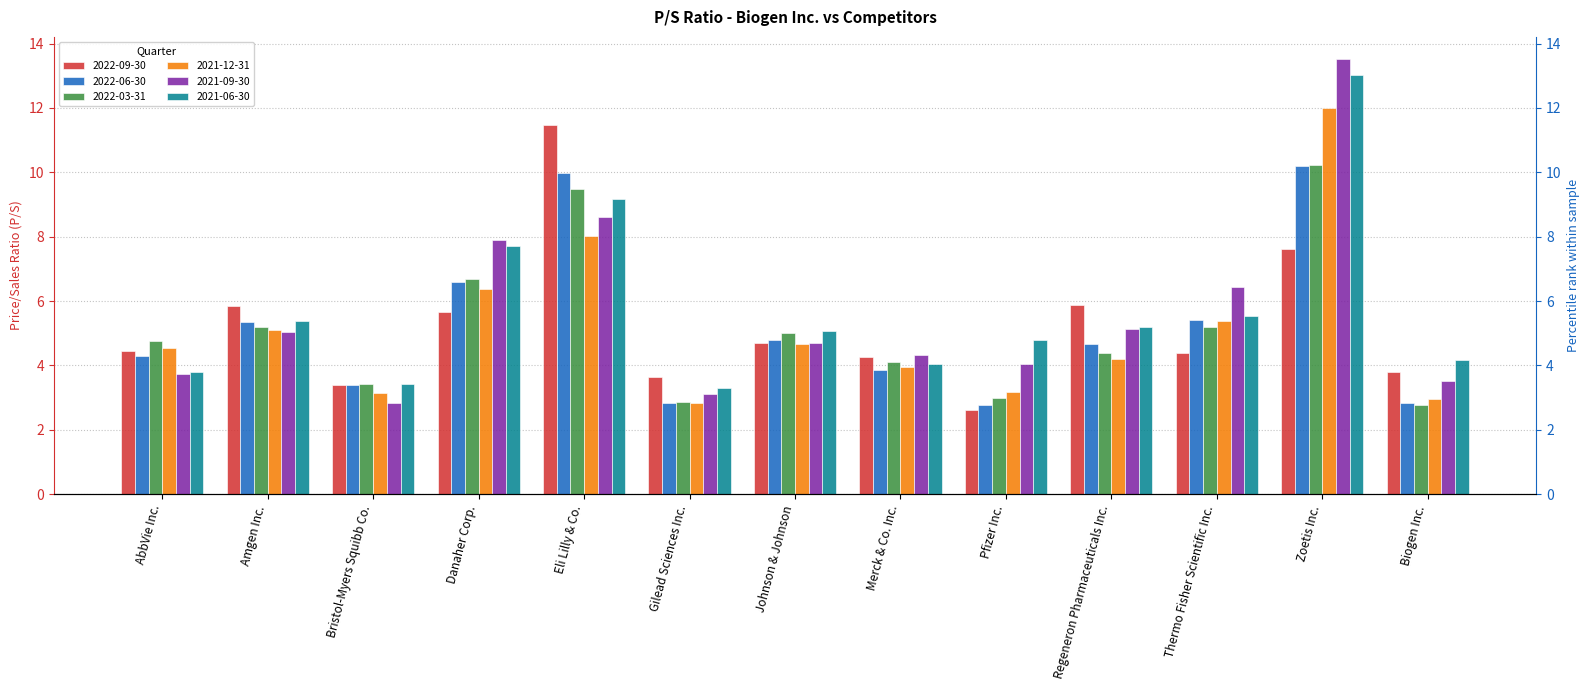

The 2022-06-30 series shows 3.9 at Merck & Co. Inc.. True or false?

True